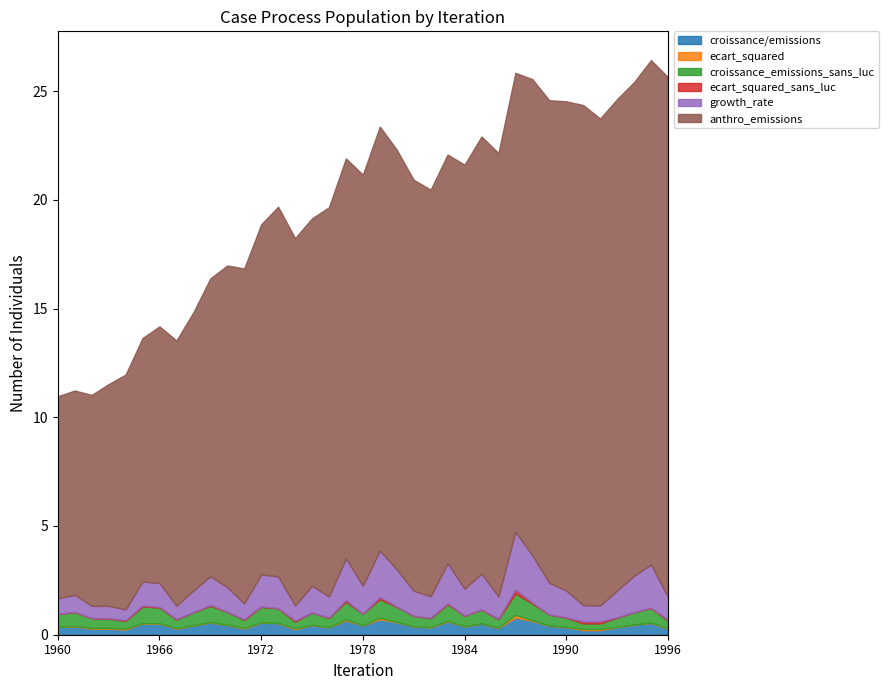

How many interior local valleys does the ecart_squared_sans_luc series have?

9